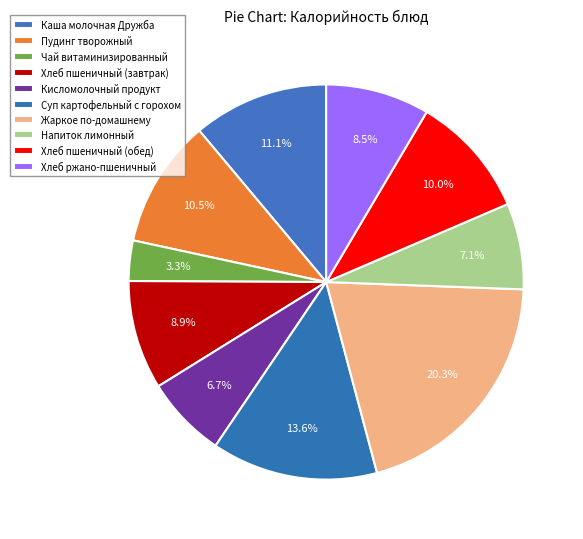

How many segments does this pie chart have?

10